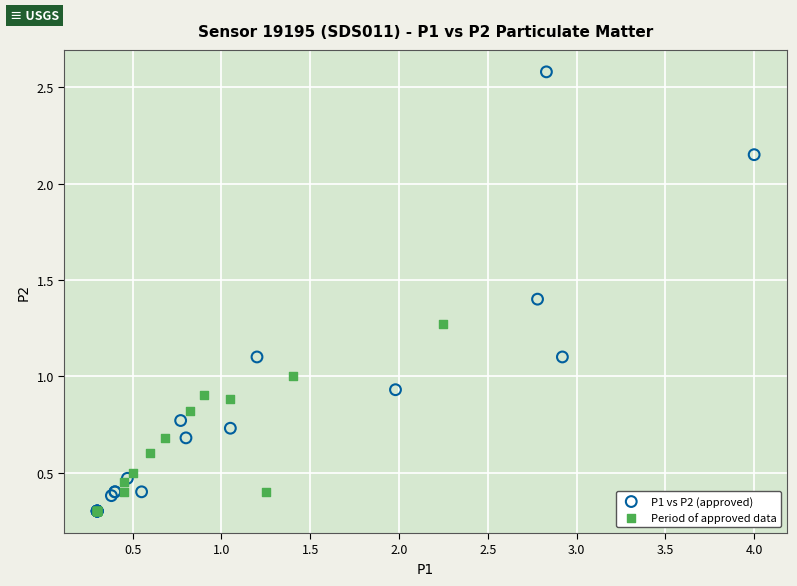

Which series has the widest spread of Y values?

P1 vs P2 (approved)